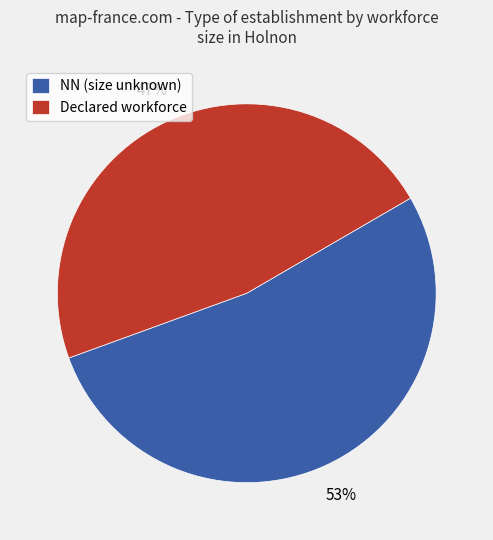

Rank the categories by value from highest to lowest.

NN (size unknown), Declared workforce